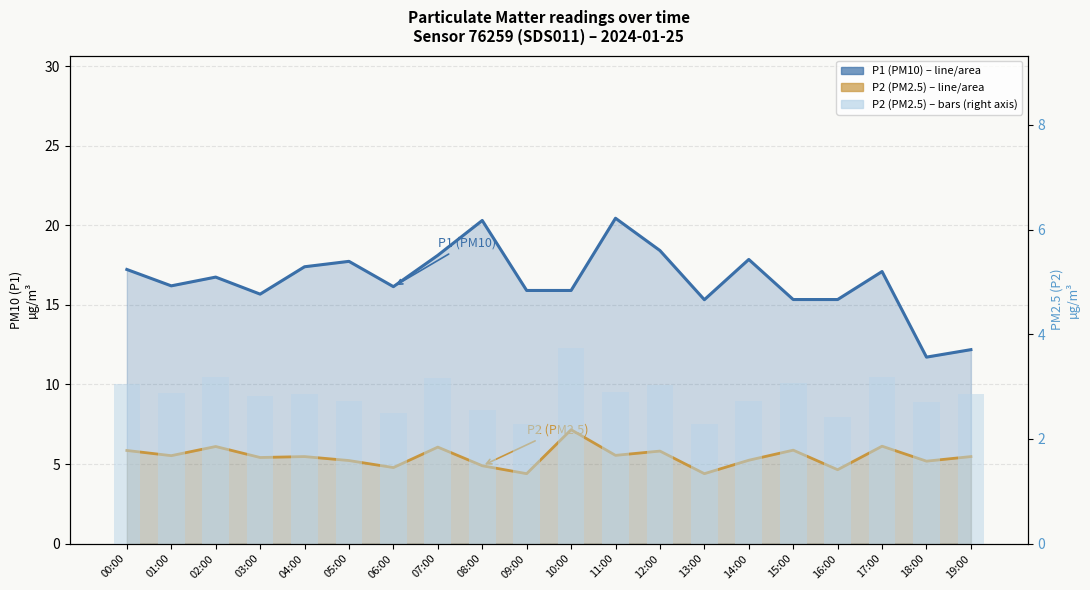

Between 07:00 and 16:00, which series saw the biggest shift?

P1 (PM10)